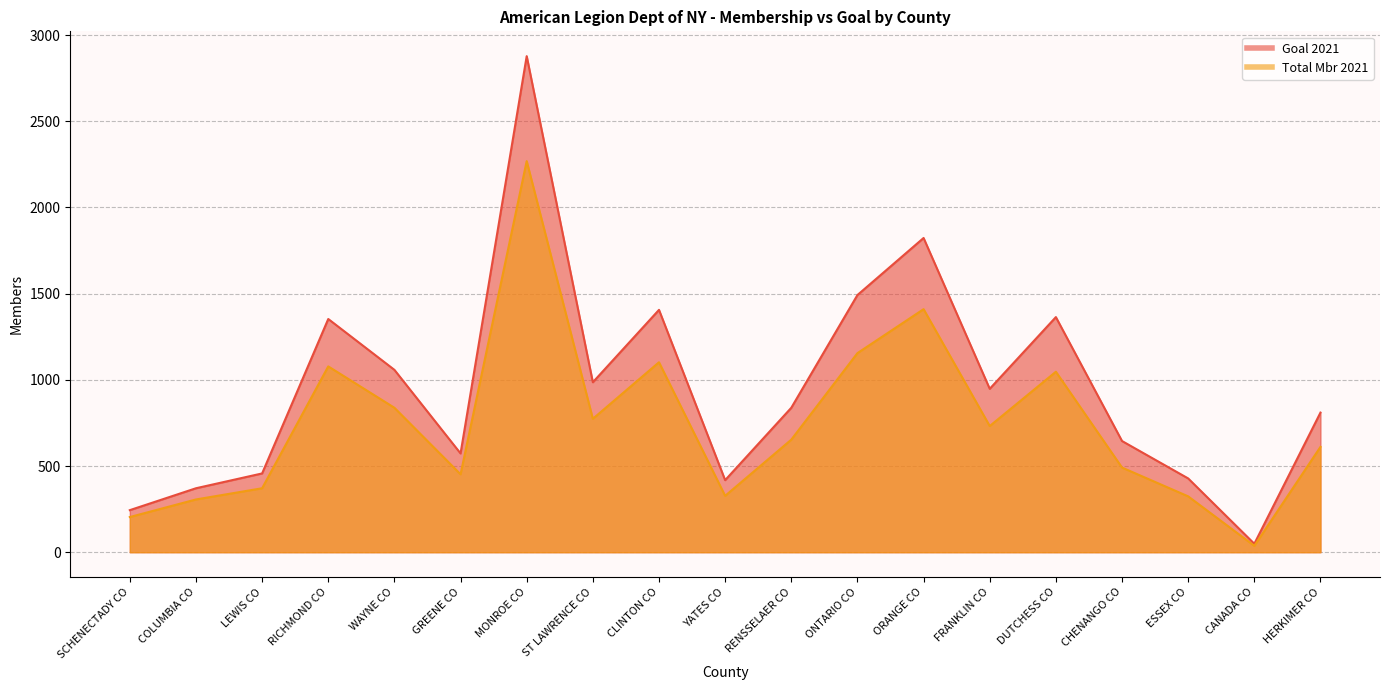

At which category does Goal 2021 reach its first local valley?

GREENE CO